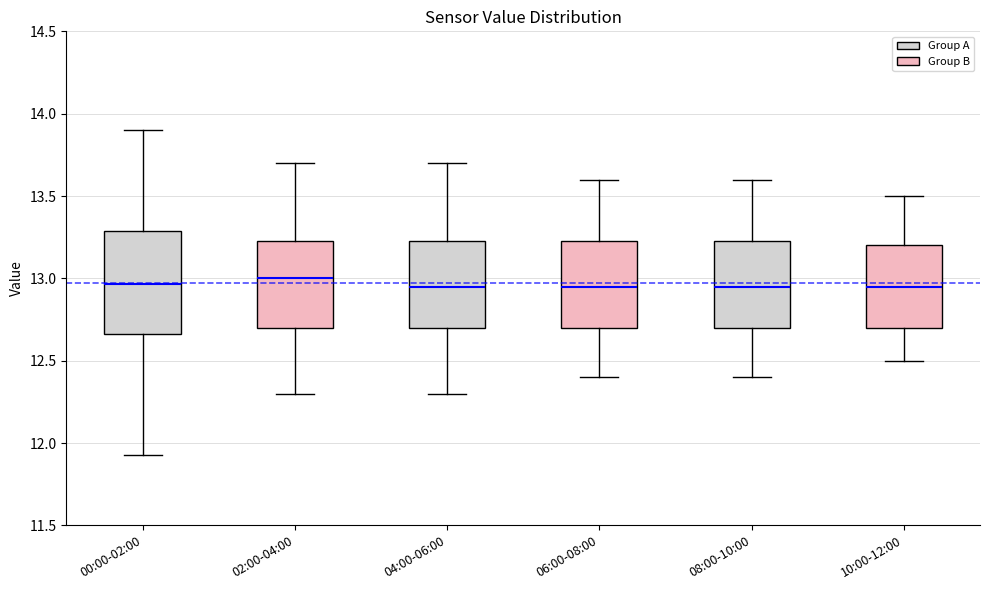

Where does the lower whisker of the box for 10:00-12:00 end on the y-axis? The values are not printed on the chart, so give them approximately, as read against the axis.

12.50